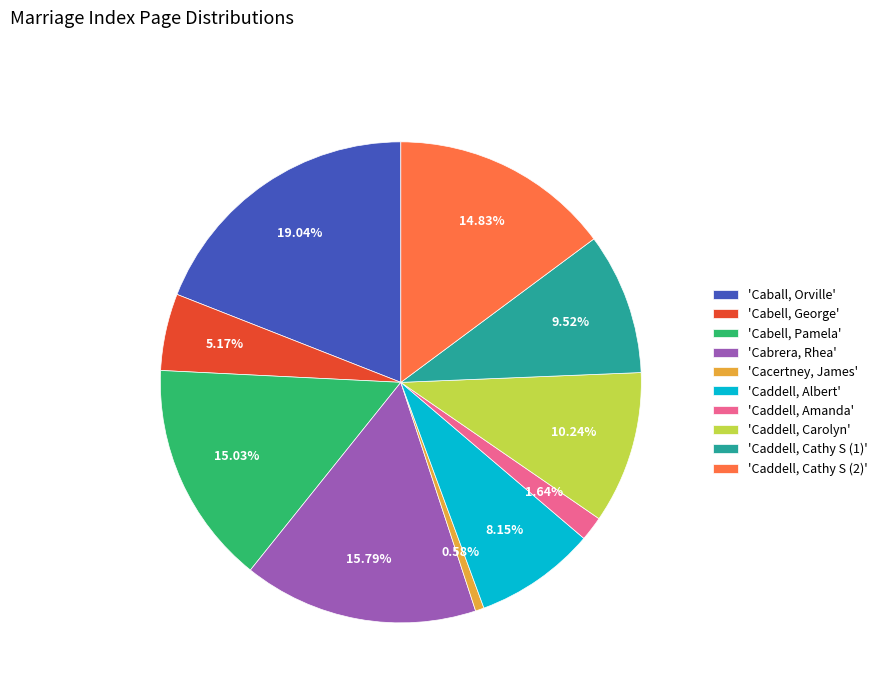

Rank the categories by value from highest to lowest.

'Caball, Orville', 'Cabrera, Rhea', 'Cabell, Pamela', 'Caddell, Cathy S (2)', 'Caddell, Carolyn', 'Caddell, Cathy S (1)', 'Caddell, Albert', 'Cabell, George', 'Caddell, Amanda', 'Cacertney, James'